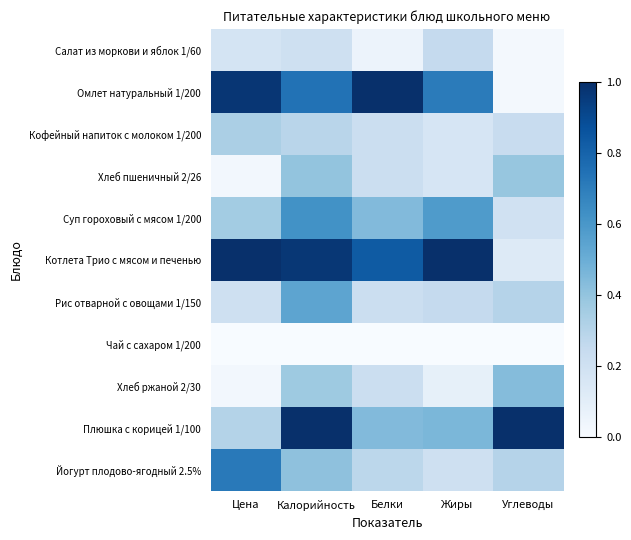

Which series changed the most between Калорийность and Белки?

Плюшка с корицей 1/100